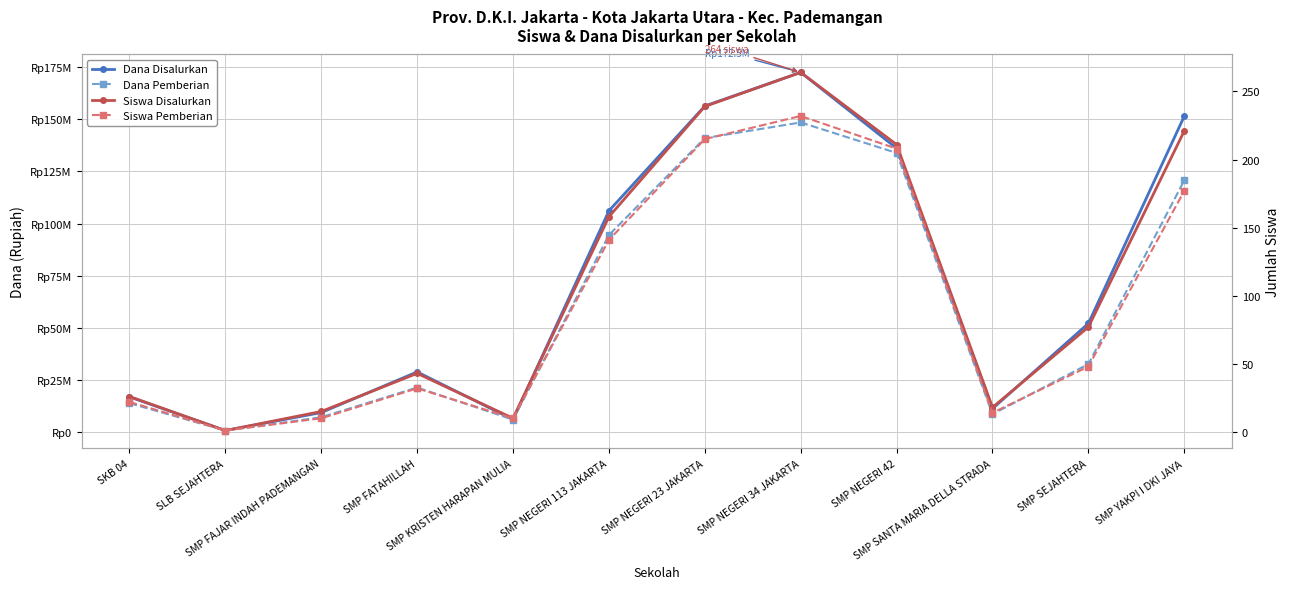

Which series has the largest total across all categories?

Dana Disalurkan